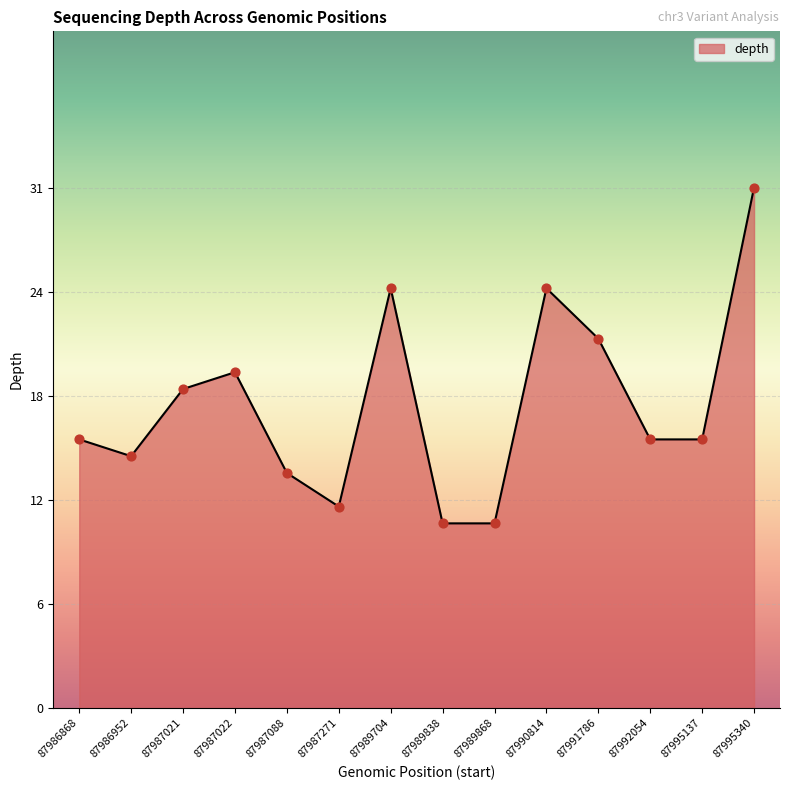

What is the change in value from 87987021 to 87987022?

+1